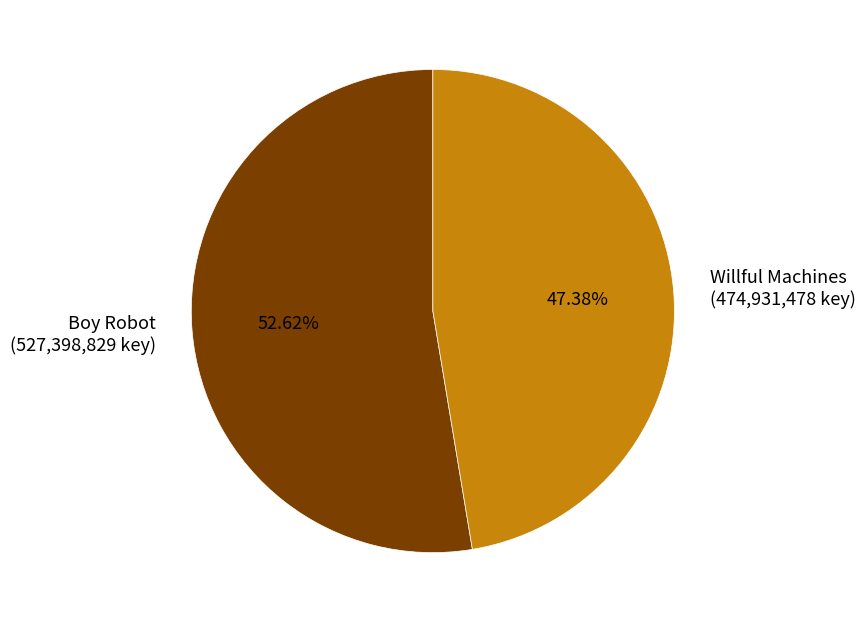

Rank the categories by value from lowest to highest.

Willful Machines, Boy Robot